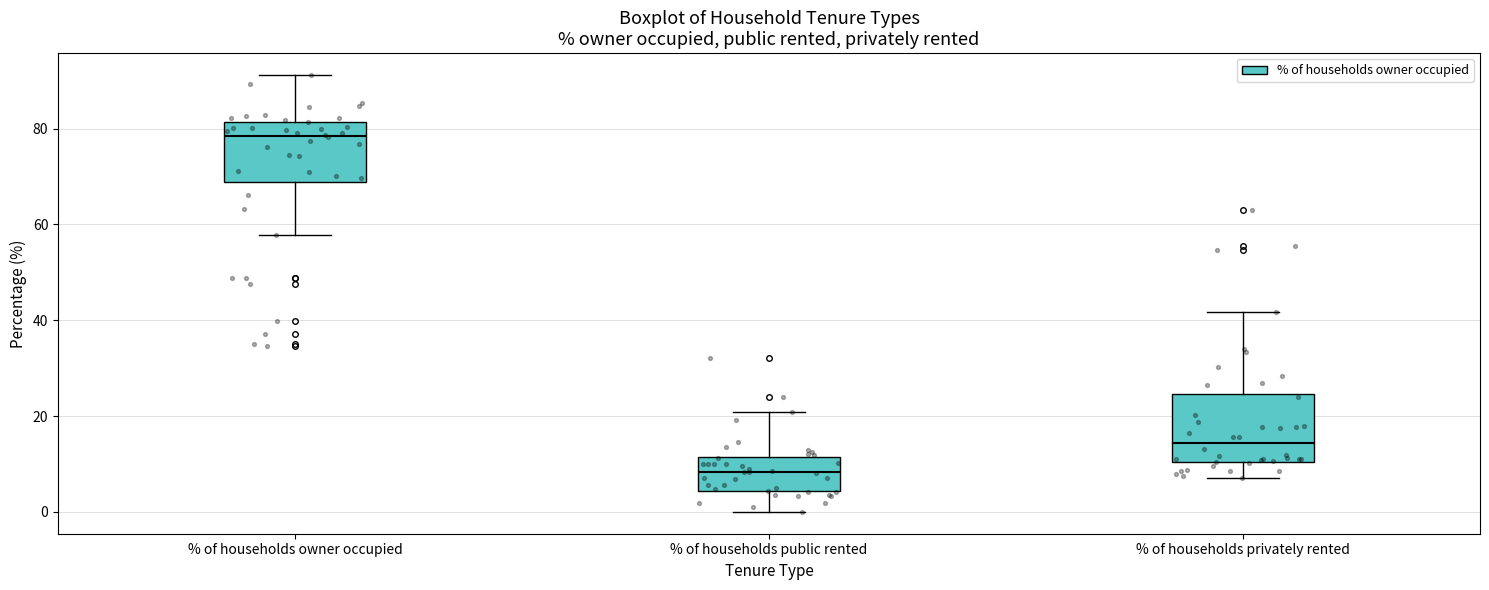

Reading left to right, transcribe this box plot: for each box, give where its median line is, the range the box spans, and where its two whiskers end, as read against the y-axis. The values are not printed on the chart, so give them approximately, as read against the axis.

% of households owner occupied: median 78, box 68 to 82, whiskers 58 to 92
% of households public rented: median 8, box 4 to 12, whiskers 0 to 20
% of households privately rented: median 14, box 10 to 24, whiskers 8 to 42